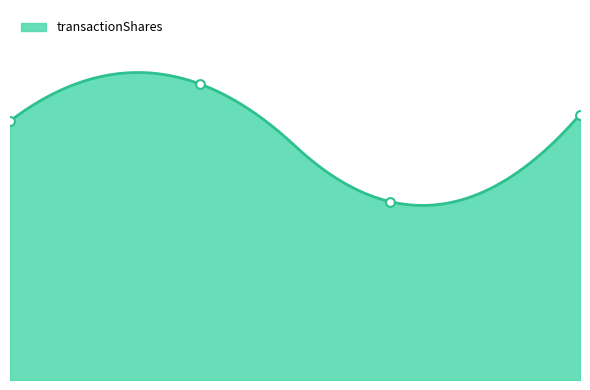

Approximately how many times larger is the value at 2022-06-02 compared to 2023-05-24?

0.9